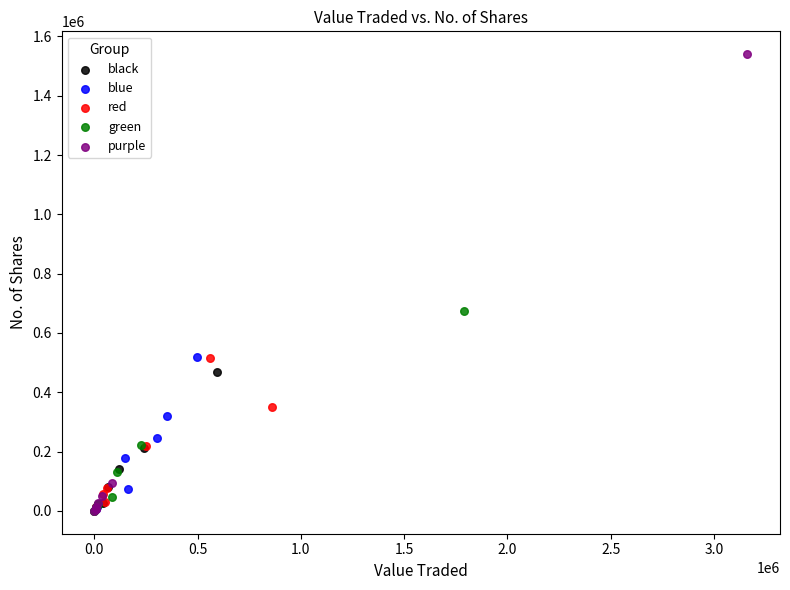

Which series has the widest spread of Y values?

purple